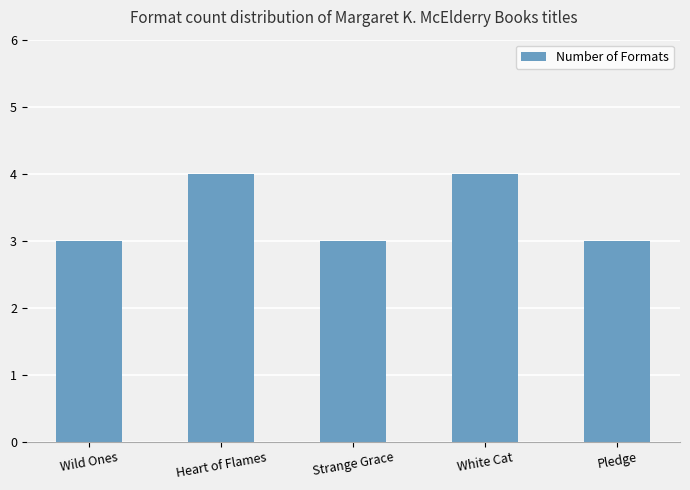

True or false: the data shows 3 at Wild Ones.

True